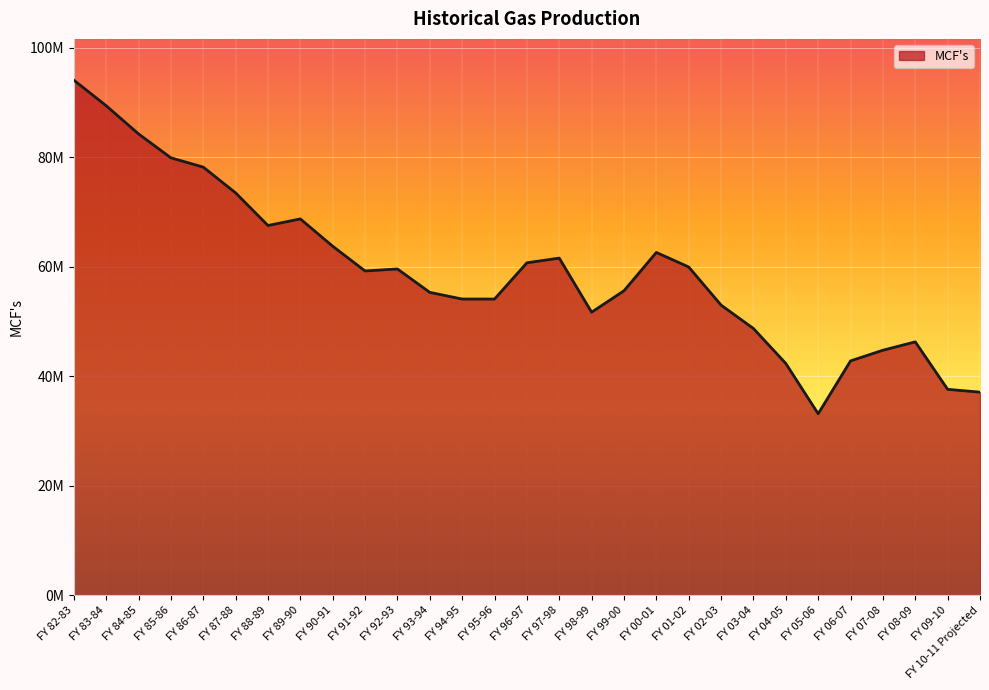

What is the difference between the values at FY 89-90 and FY 84-85?

15529675.3